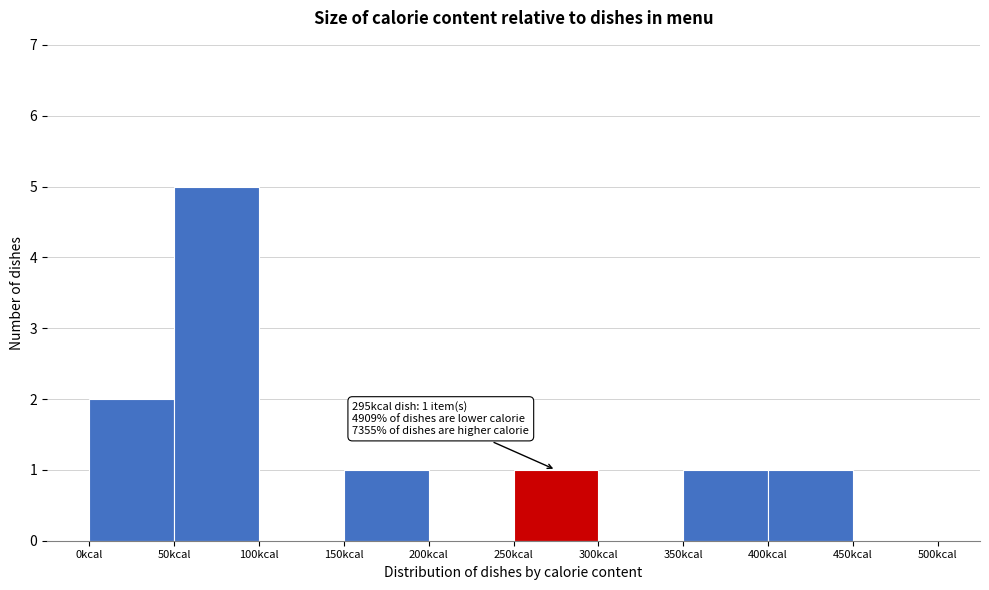

Which range on the x-axis has the tallest bar?

50 to 100